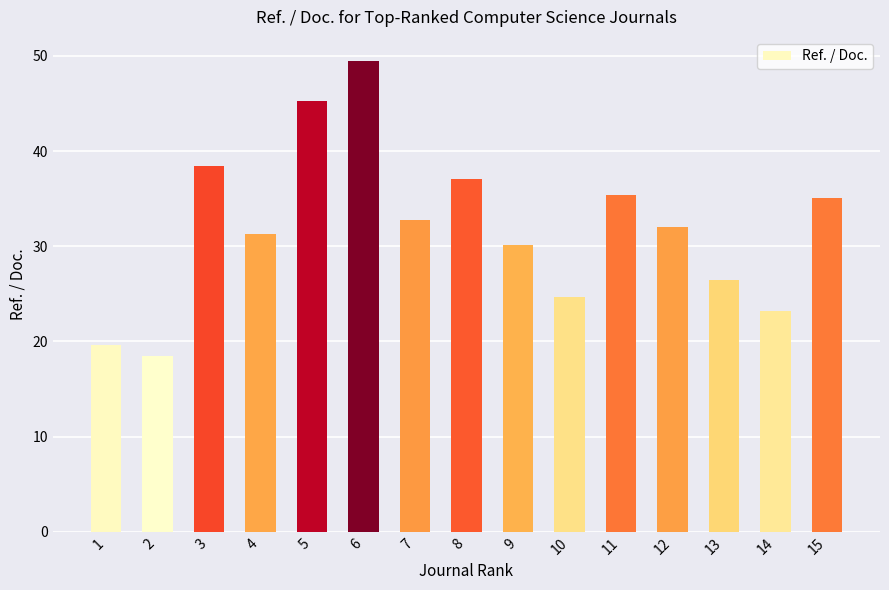

At which label is the value closest to 33?

7